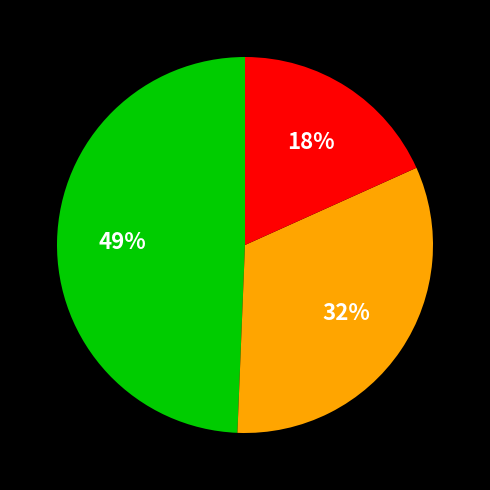

Is there any slice that represents more than half of the pie?

No